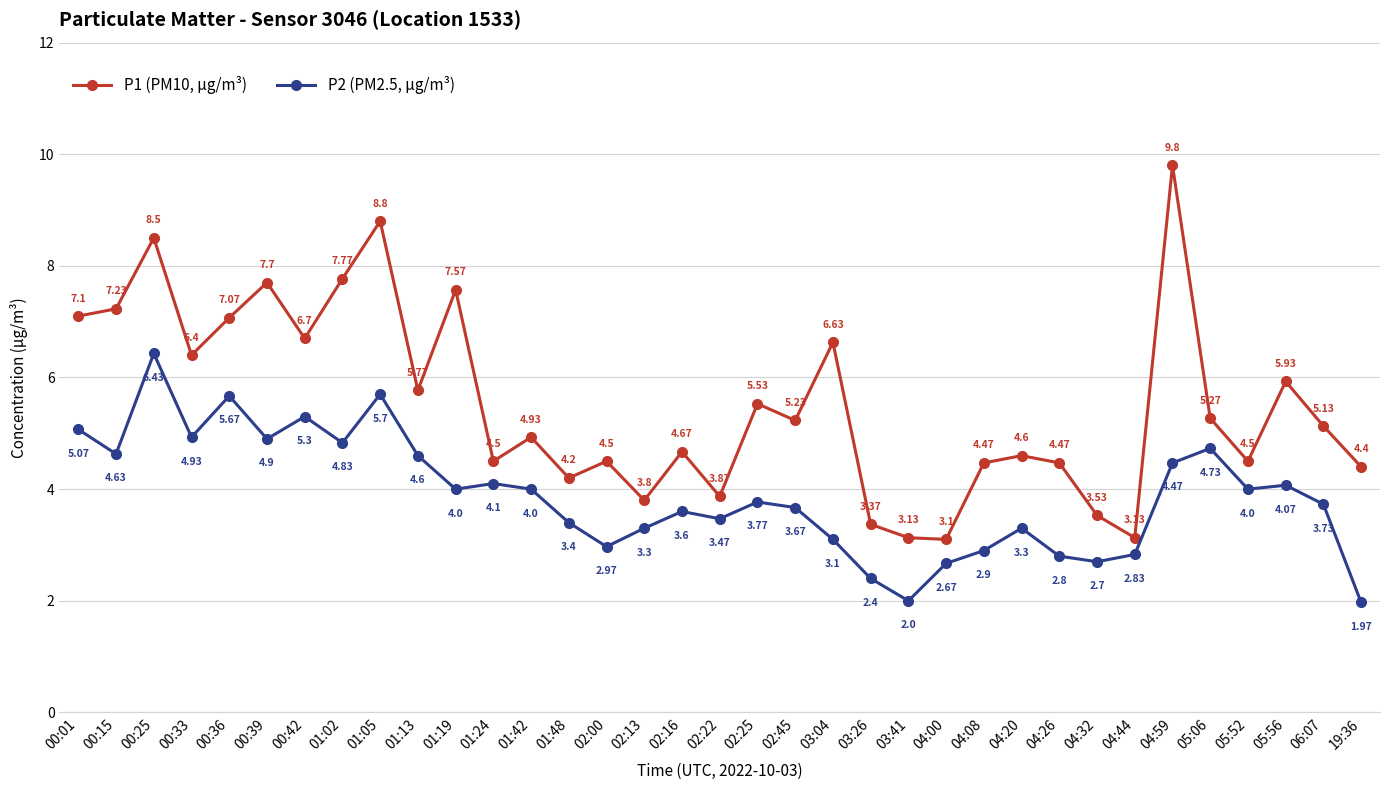

What is the spread (max minus min) of values at 01:42?

0.9